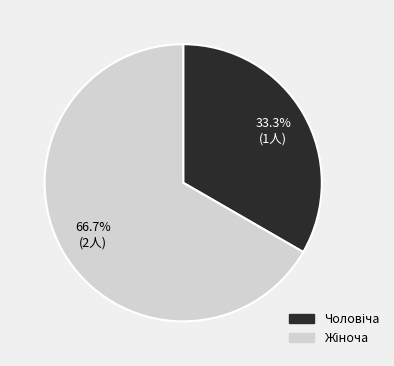

Is there any slice that represents more than half of the pie?

Yes